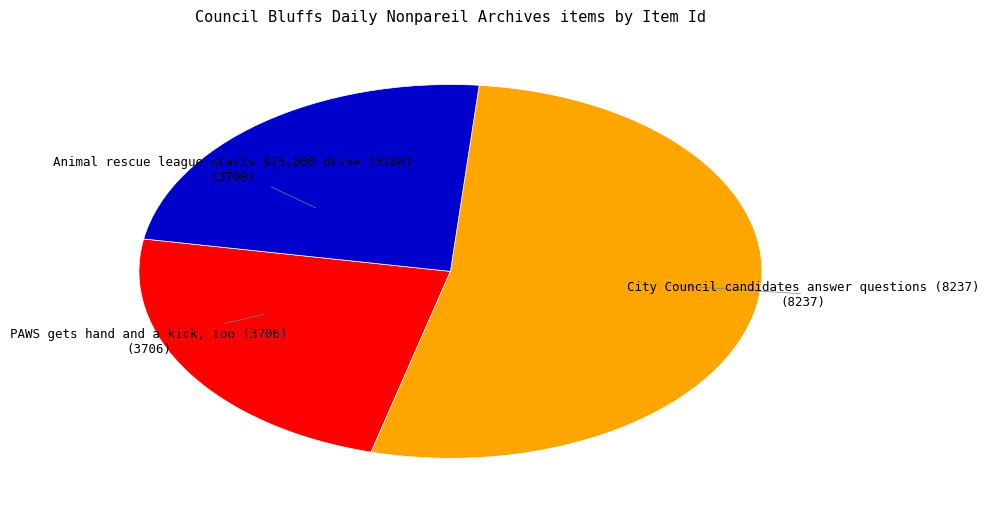

Is there any slice that represents more than half of the pie?

Yes